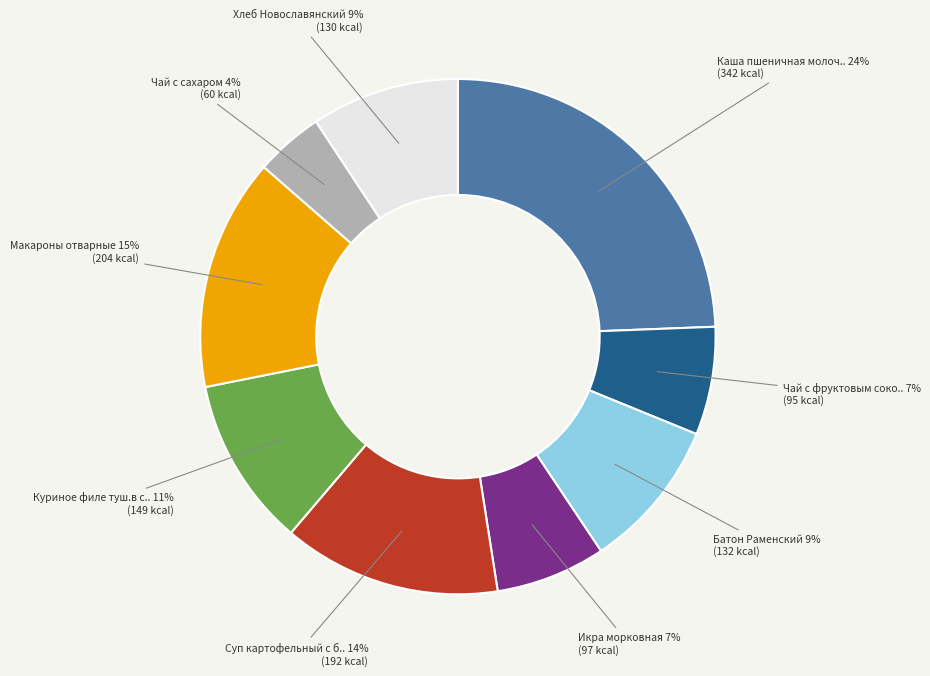

To the nearest percent, what is the average slice percentage?

11%